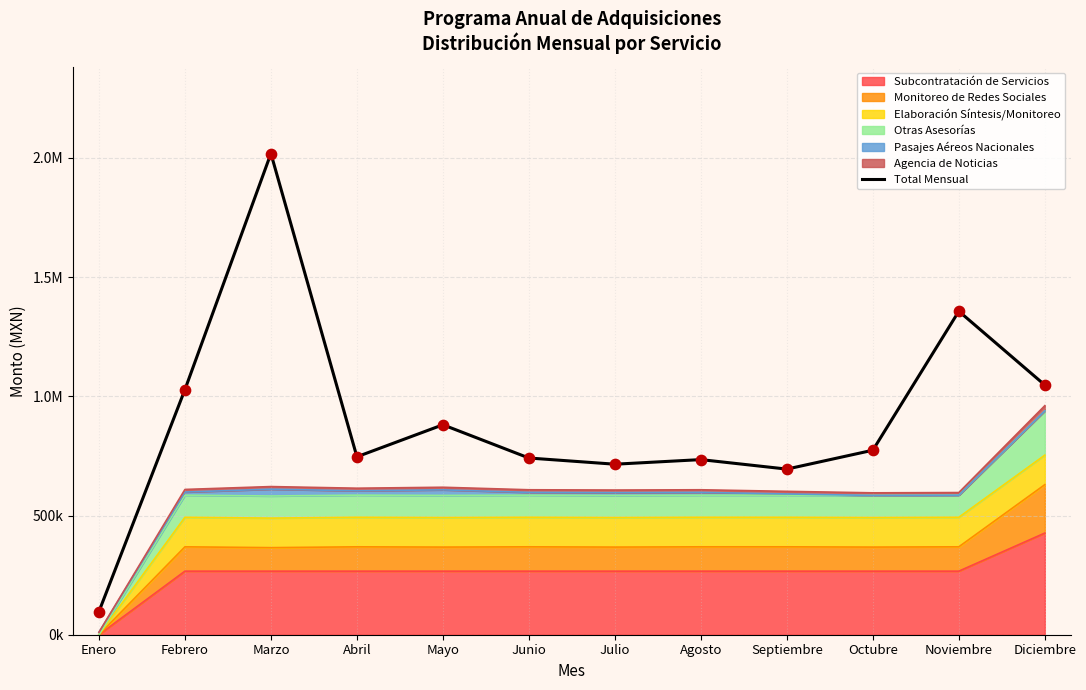

Which has a higher value, Octubre or Noviembre?

Noviembre